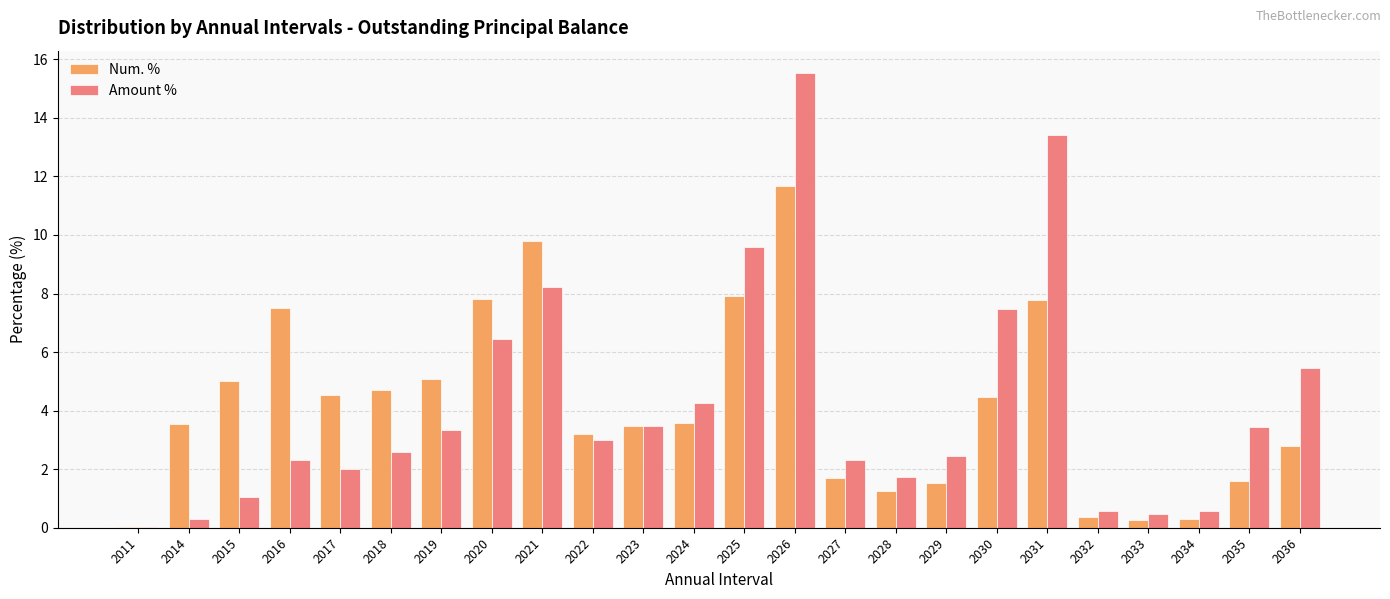

Which series has the largest range (max minus min)?

Amount %